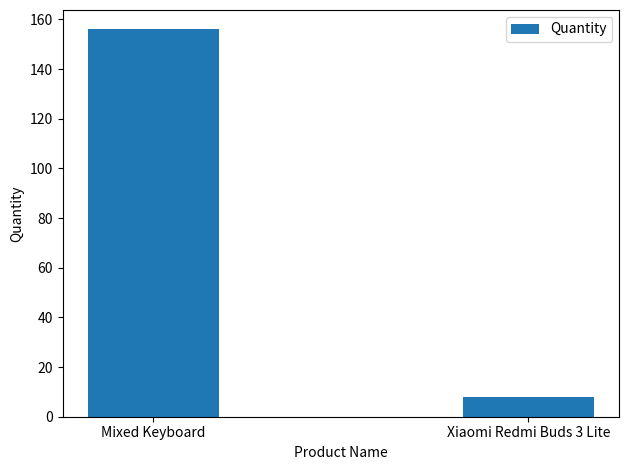

How many distinct data groups are displayed?

1